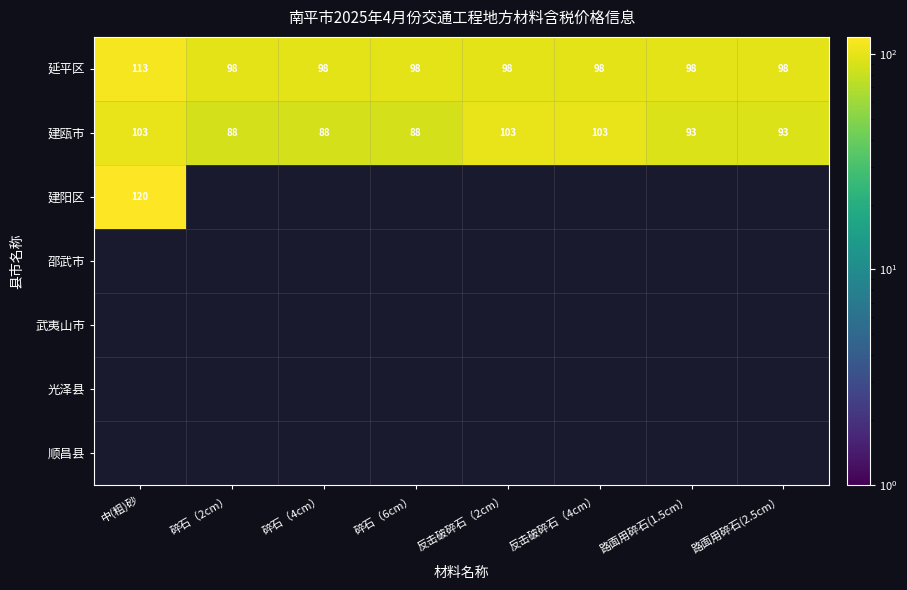

At which label does 延平区 reach its peak?

中(粗)砂